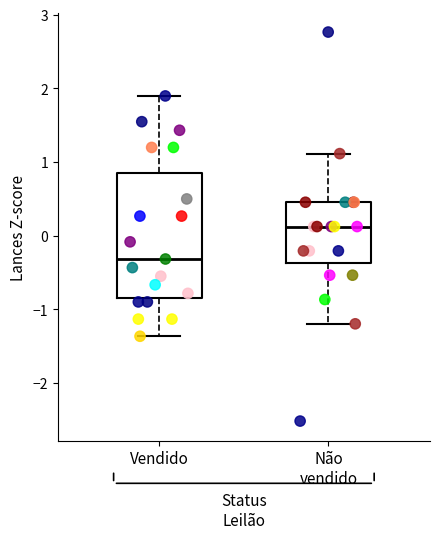

Reading left to right, transcribe this box plot: for each box, give where its median line is, the range the box spans, and where its two whiskers end, as read against the y-axis. The values are not printed on the chart, so give them approximately, as read against the axis.

Vendido: median -0.3, box -0.8 to 0.8, whiskers -1.4 to 1.9
Não vendido: median 0.1, box -0.4 to 0.5, whiskers -1.2 to 1.1